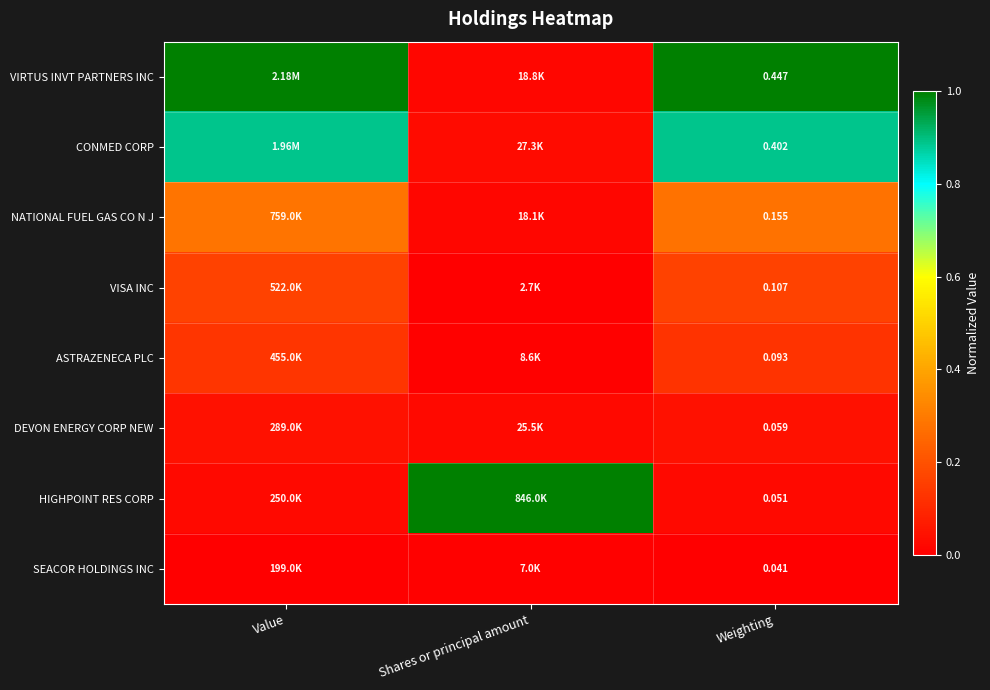

How many distinct data groups are displayed?

8